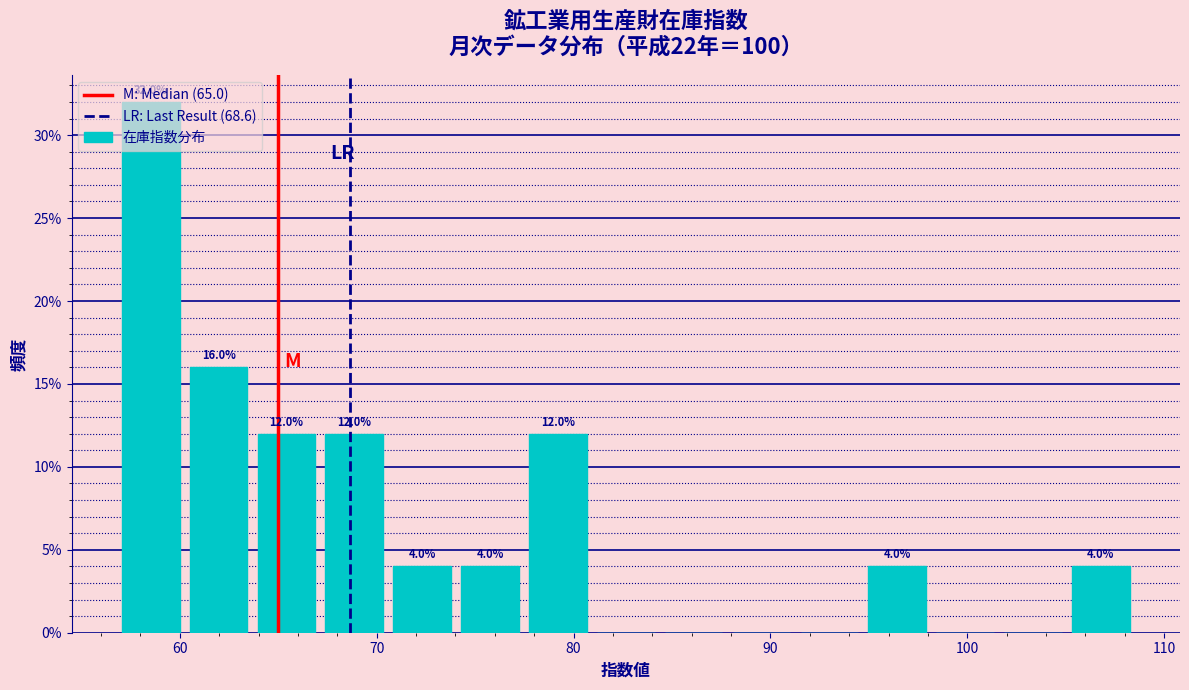

Around what value on the x-axis is the tallest bar? Give the approximate position of its centre, as read against the axis.

59